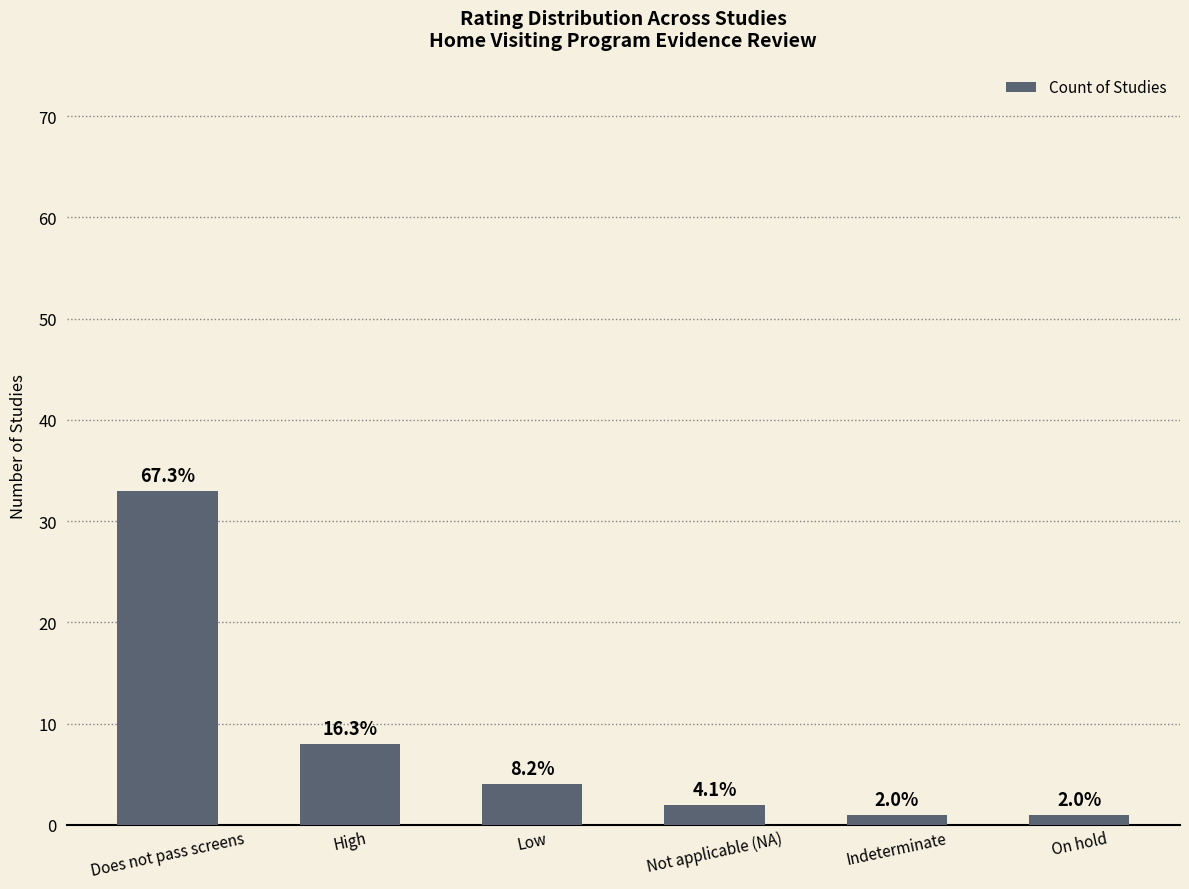

What position from the right is High?

5